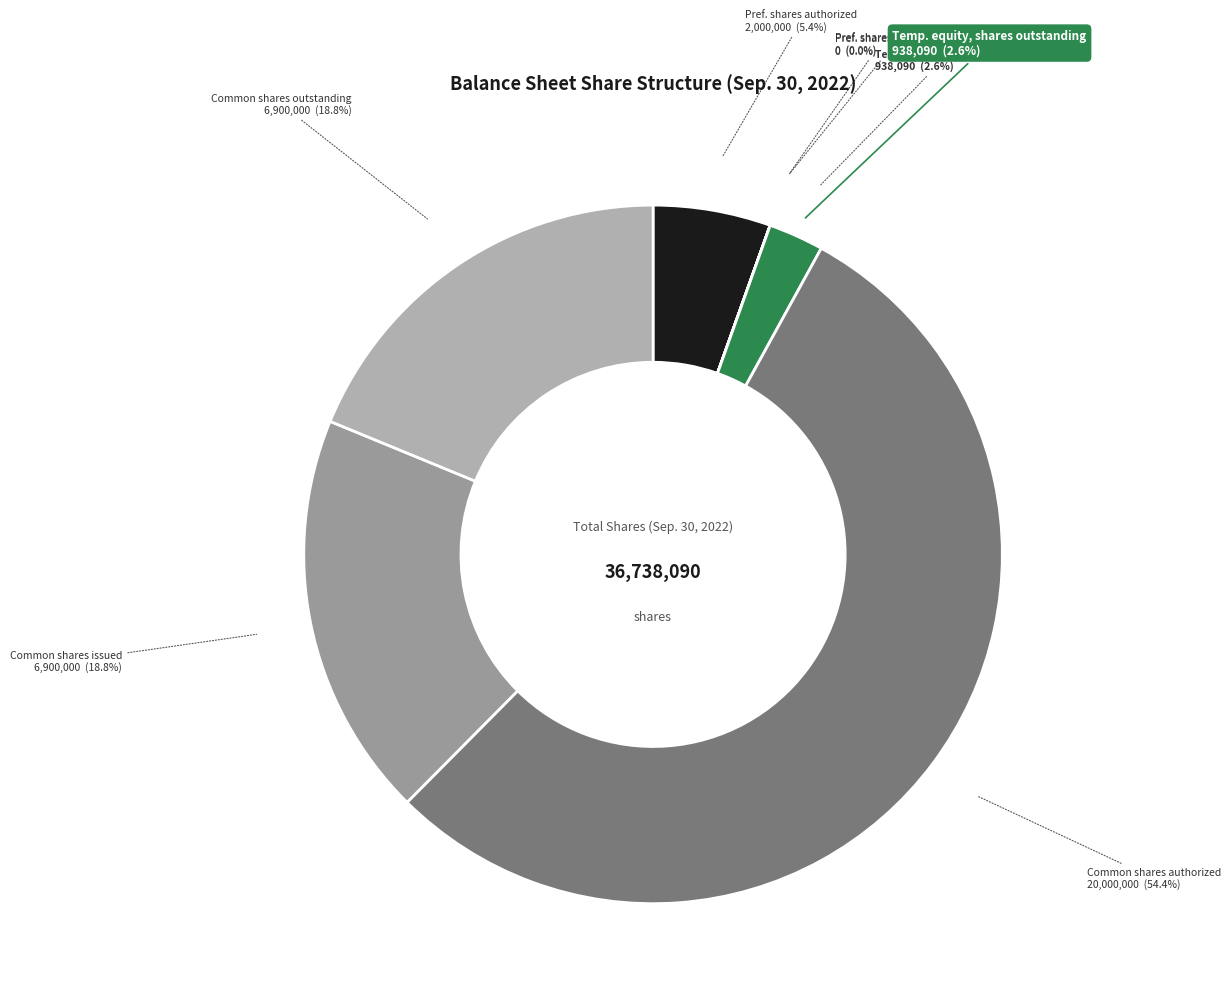

What is the largest slice in the pie chart?

Common shares, shares authorized